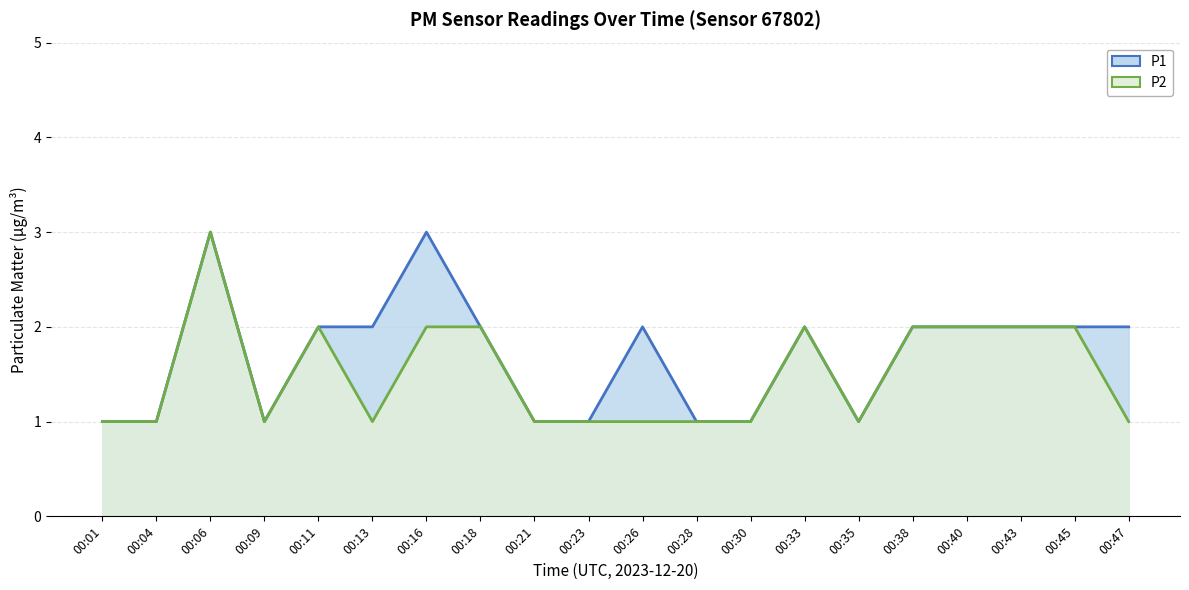

At how many categories does at least one series exceed 2?

2